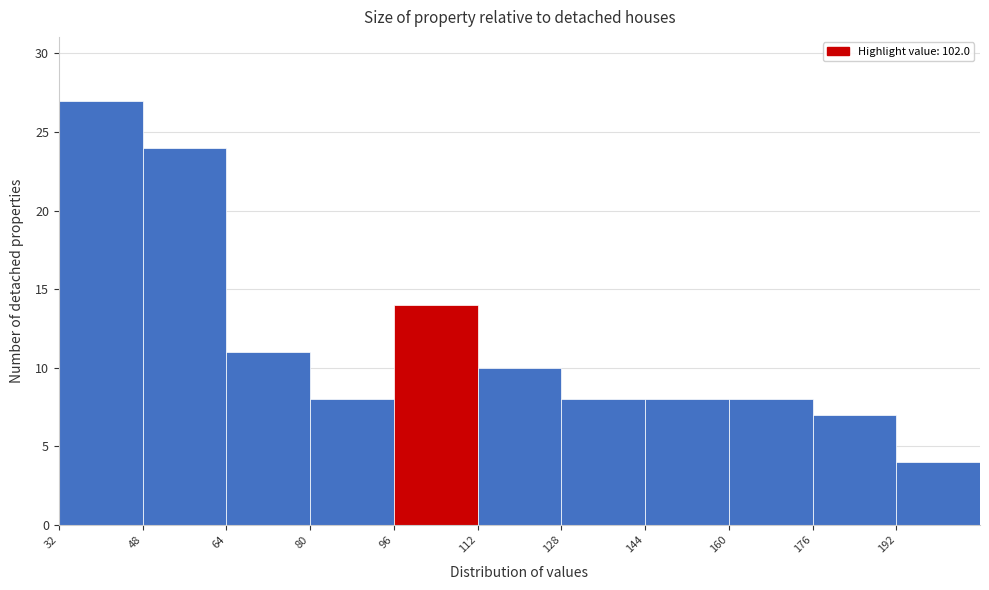

What is the height of the bar covering 176 to 192 on the x-axis? The values are not printed on the chart, so give them approximately, as read against the axis.

7